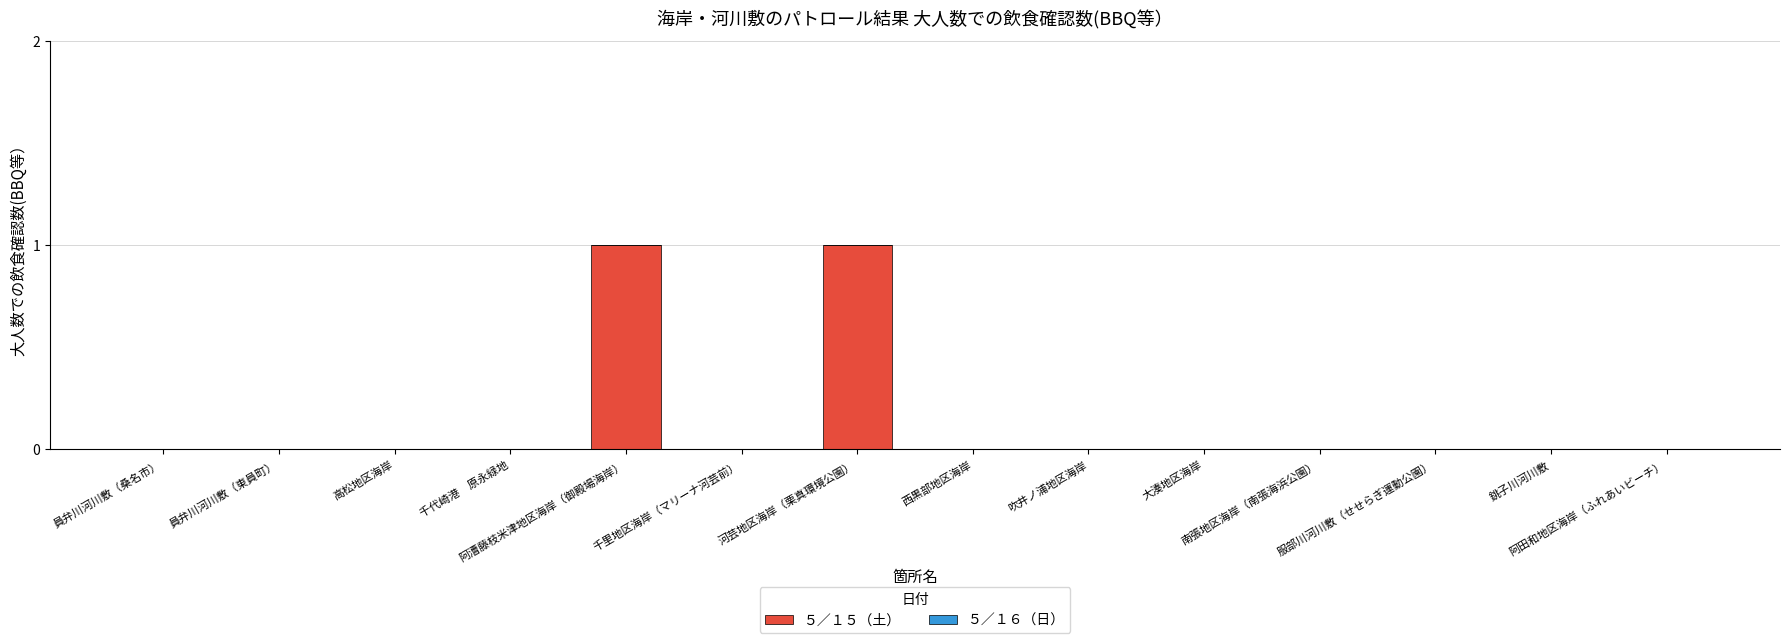

Are the bars horizontal?

No